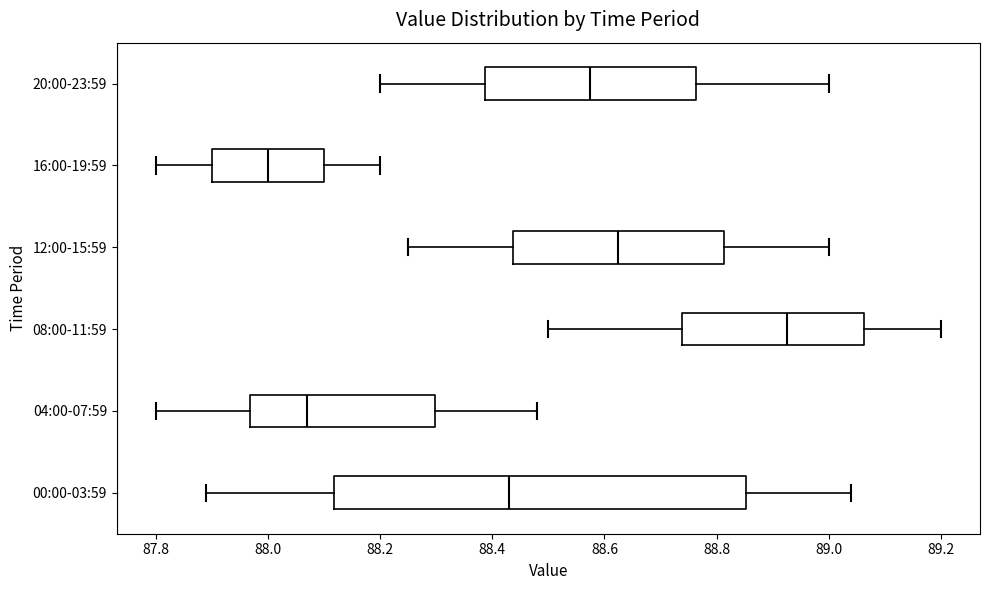

Which box is the widest, from its left edge to its right edge?

00:00-03:59